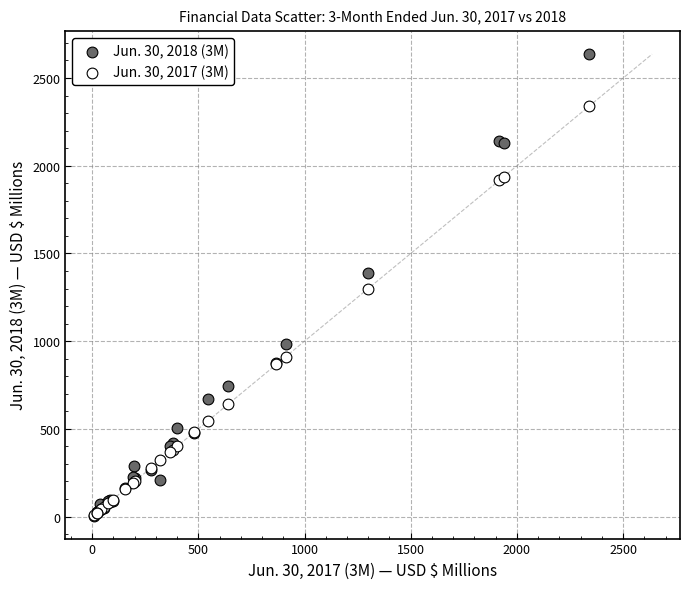

Which series reaches the maximum Y coordinate?

Jun. 30, 2018 (3M)